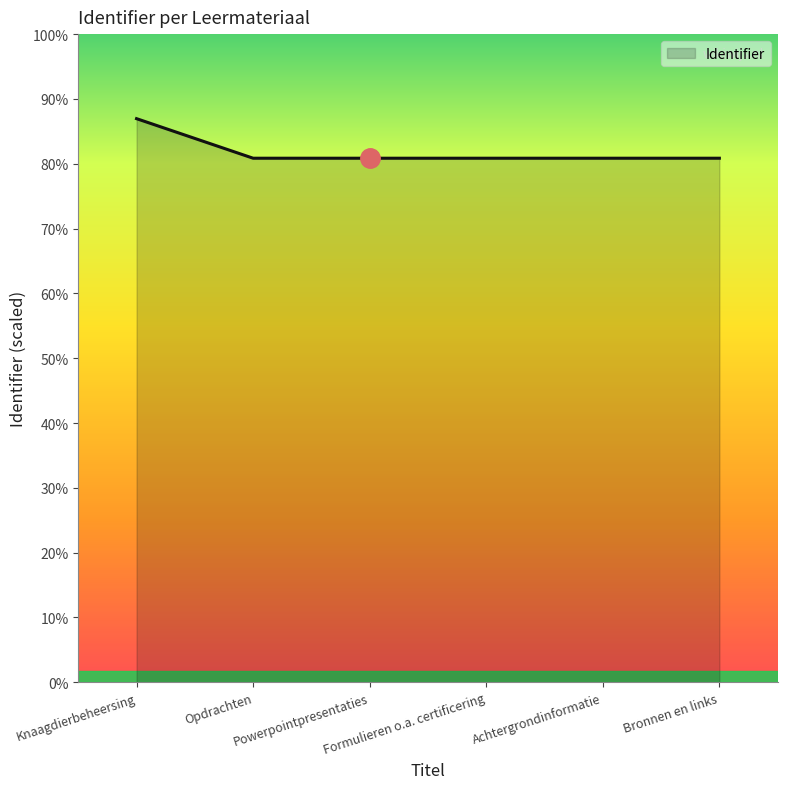

What is the change in value from Knaagdierbeheersing to Bronnen en links?

-205989